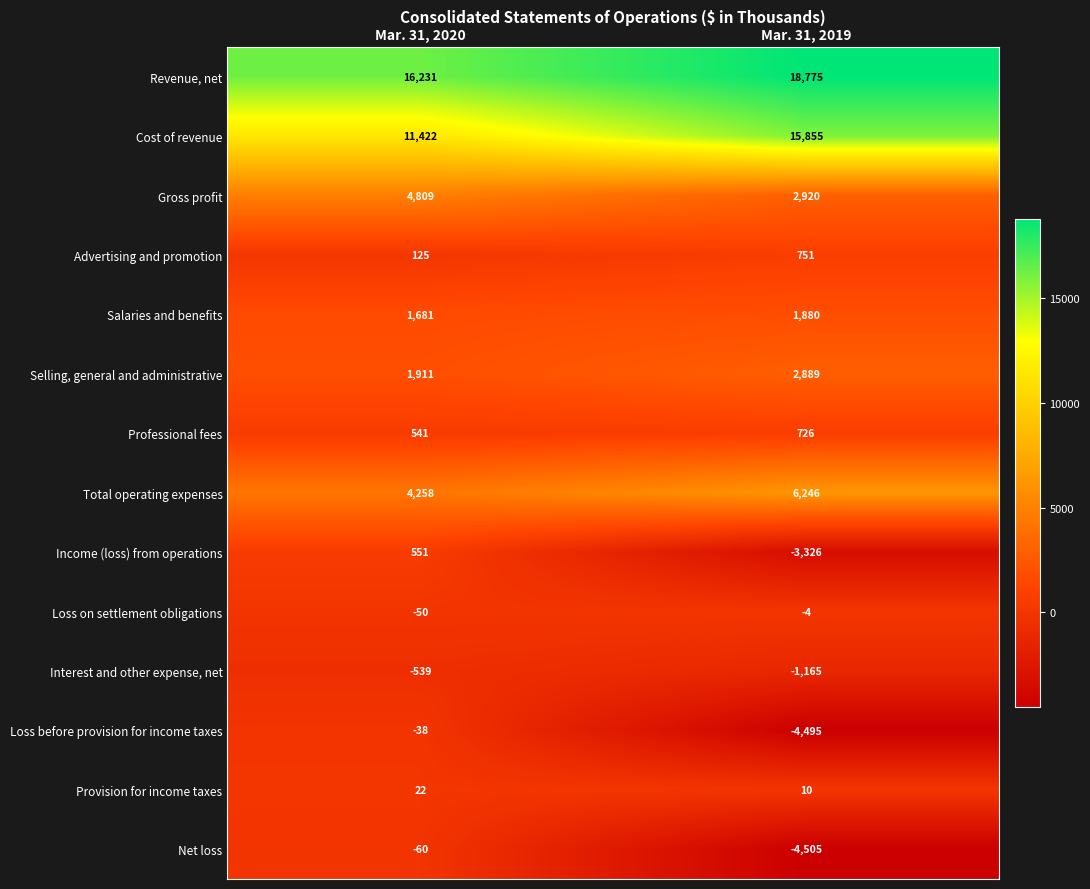

What is the difference between the maximum and minimum values in the Selling, general and administrative series?

978